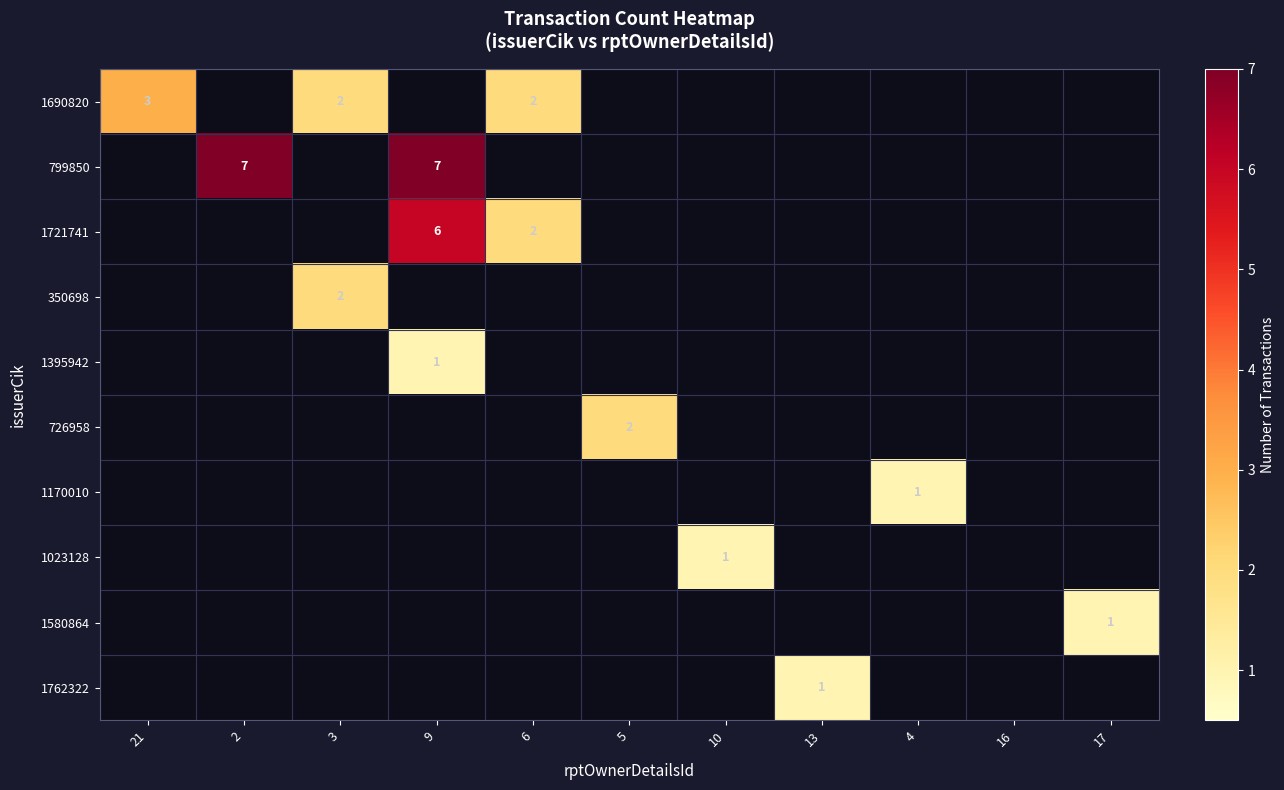

Count the number of categories in the chart.

11